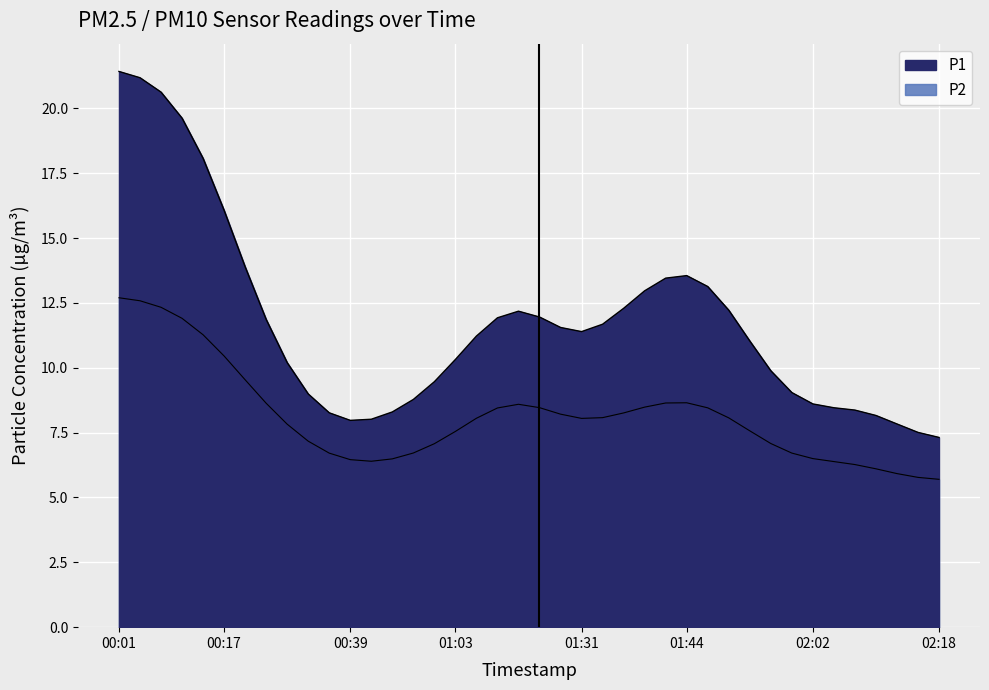

What is the label of the 5th point from the right?

02:08